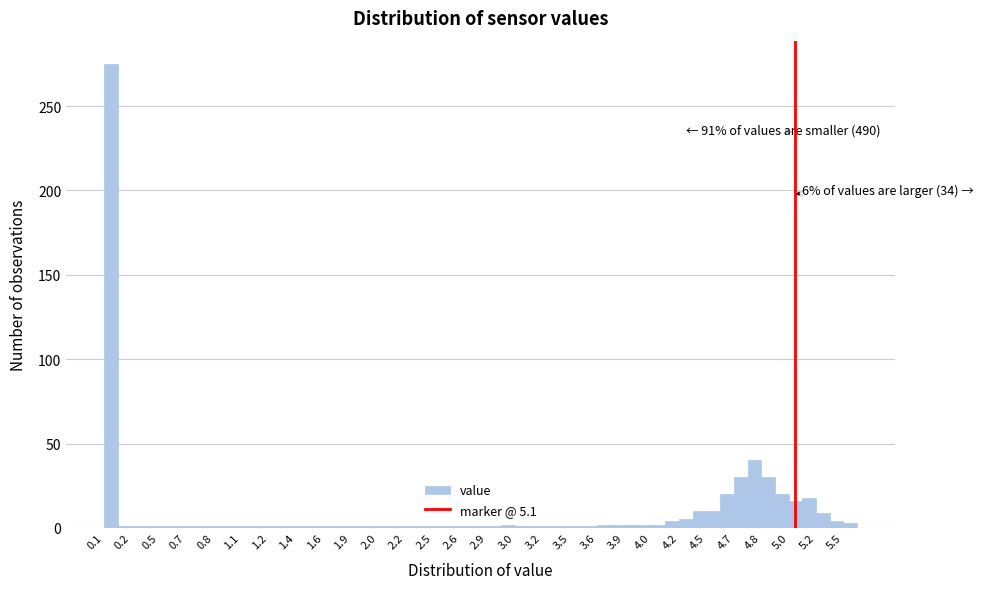

Which range on the x-axis has the tallest bar?

0.05 to 0.15